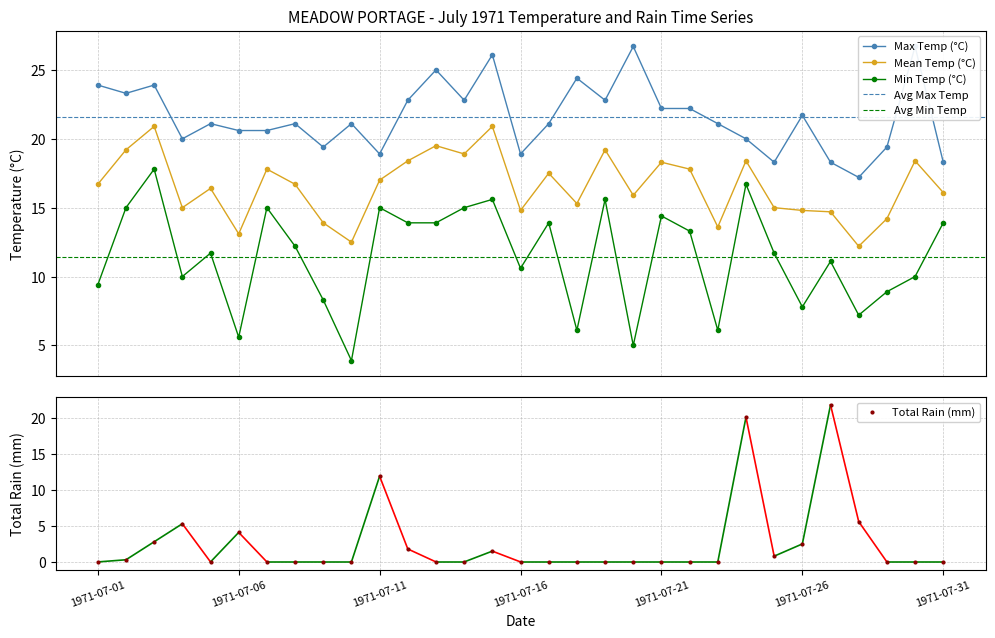

Reading left to right, transcribe all the data shown in this chart.

Max Temp (°C): 1971-07-01=23.9	1971-07-02=23.3	1971-07-03=23.9	1971-07-04=20.0	1971-07-05=21.1	1971-07-06=20.6	1971-07-07=20.6	1971-07-08=21.1	1971-07-09=19.4	1971-07-10=21.1	1971-07-11=18.9	1971-07-12=22.8	1971-07-13=25.0	1971-07-14=22.8	1971-07-15=26.1	1971-07-16=18.9	1971-07-17=21.1	1971-07-18=24.4	1971-07-19=22.8	1971-07-20=26.7	1971-07-21=22.2	1971-07-22=22.2	1971-07-23=21.1	1971-07-24=20.0	1971-07-25=18.3	1971-07-26=21.7	1971-07-27=18.3	1971-07-28=17.2	1971-07-29=19.4	1971-07-30=26.7	1971-07-31=18.3
Mean Temp (°C): 1971-07-01=16.7	1971-07-02=19.2	1971-07-03=20.9	1971-07-04=15.0	1971-07-05=16.4	1971-07-06=13.1	1971-07-07=17.8	1971-07-08=16.7	1971-07-09=13.9	1971-07-10=12.5	1971-07-11=17.0	1971-07-12=18.4	1971-07-13=19.5	1971-07-14=18.9	1971-07-15=20.9	1971-07-16=14.8	1971-07-17=17.5	1971-07-18=15.3	1971-07-19=19.2	1971-07-20=15.9	1971-07-21=18.3	1971-07-22=17.8	1971-07-23=13.6	1971-07-24=18.4	1971-07-25=15.0	1971-07-26=14.8	1971-07-27=14.7	1971-07-28=12.2	1971-07-29=14.2	1971-07-30=18.4	1971-07-31=16.1
Min Temp (°C): 1971-07-01=9.4	1971-07-02=15.0	1971-07-03=17.8	1971-07-04=10.0	1971-07-05=11.7	1971-07-06=5.6	1971-07-07=15.0	1971-07-08=12.2	1971-07-09=8.3	1971-07-10=3.9	1971-07-11=15.0	1971-07-12=13.9	1971-07-13=13.9	1971-07-14=15.0	1971-07-15=15.6	1971-07-16=10.6	1971-07-17=13.9	1971-07-18=6.1	1971-07-19=15.6	1971-07-20=5.0	1971-07-21=14.4	1971-07-22=13.3	1971-07-23=6.1	1971-07-24=16.7	1971-07-25=11.7	1971-07-26=7.8	1971-07-27=11.1	1971-07-28=7.2	1971-07-29=8.9	1971-07-30=10.0	1971-07-31=13.9
Total Rain (mm): 1971-07-01=0.0	1971-07-02=0.3	1971-07-03=2.8	1971-07-04=5.3	1971-07-05=0.0	1971-07-06=4.1	1971-07-07=0.0	1971-07-08=0.0	1971-07-09=0.0	1971-07-10=0.0	1971-07-11=11.9	1971-07-12=1.8	1971-07-13=0.0	1971-07-14=0.0	1971-07-15=1.5	1971-07-16=0.0	1971-07-17=0.0	1971-07-18=0.0	1971-07-19=0.0	1971-07-20=0.0	1971-07-21=0.0	1971-07-22=0.0	1971-07-23=0.0	1971-07-24=20.1	1971-07-25=0.8	1971-07-26=2.5	1971-07-27=21.8	1971-07-28=5.6	1971-07-29=0.0	1971-07-30=0.0	1971-07-31=0.0